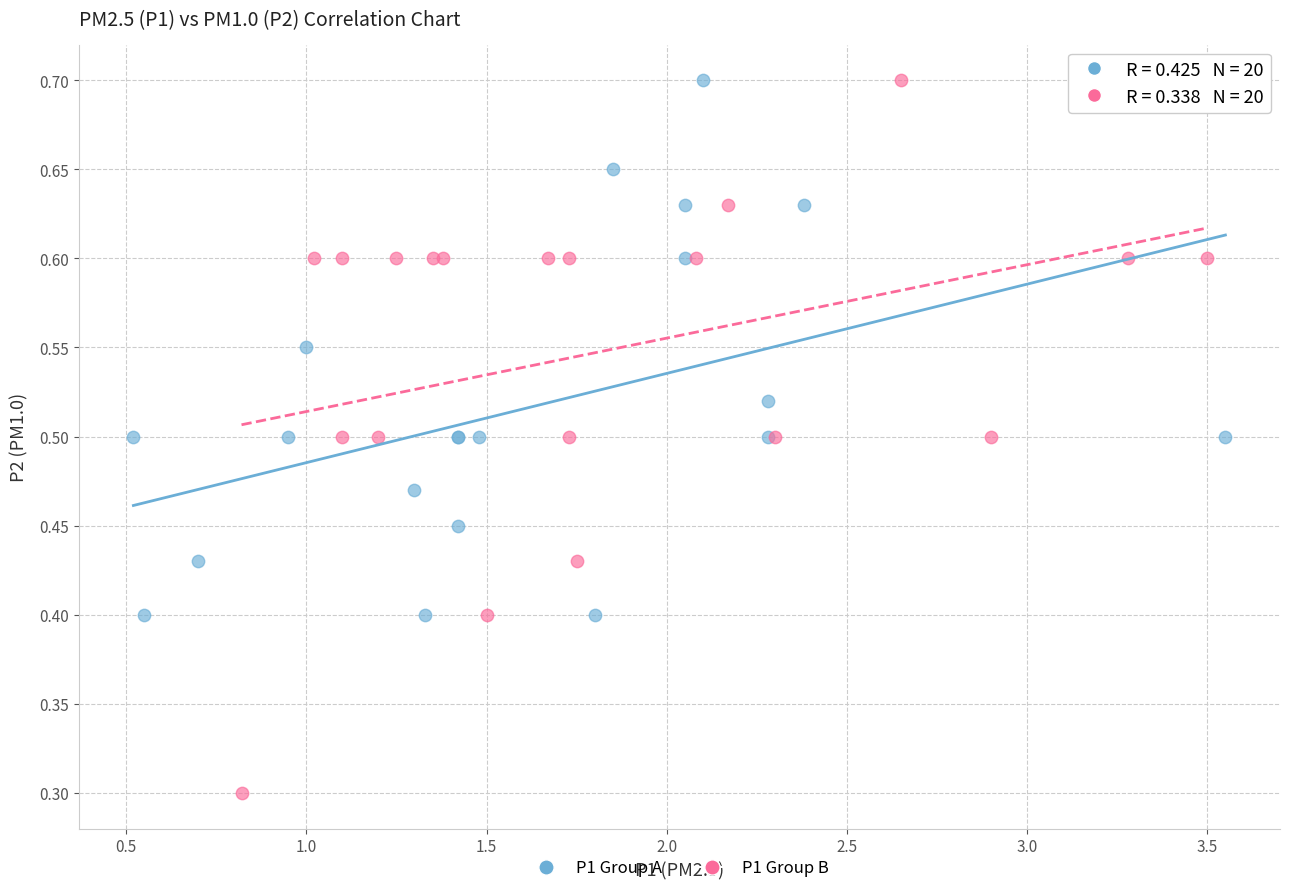

Which series has the largest Y range (max minus min)?

P1 Group B